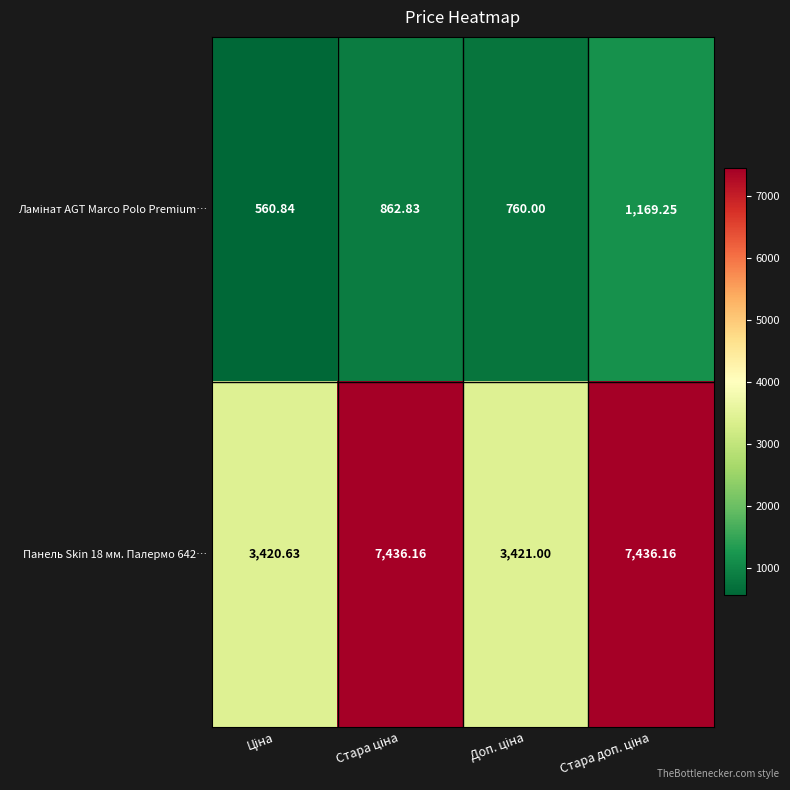

How many values in the Панель Skin 18 мм. Палермо 642… series are below 7436?

2